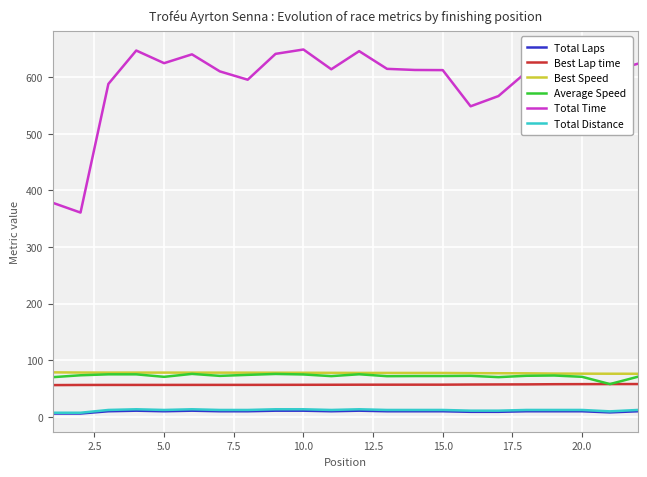

Does the chart have visible grid lines?

Yes